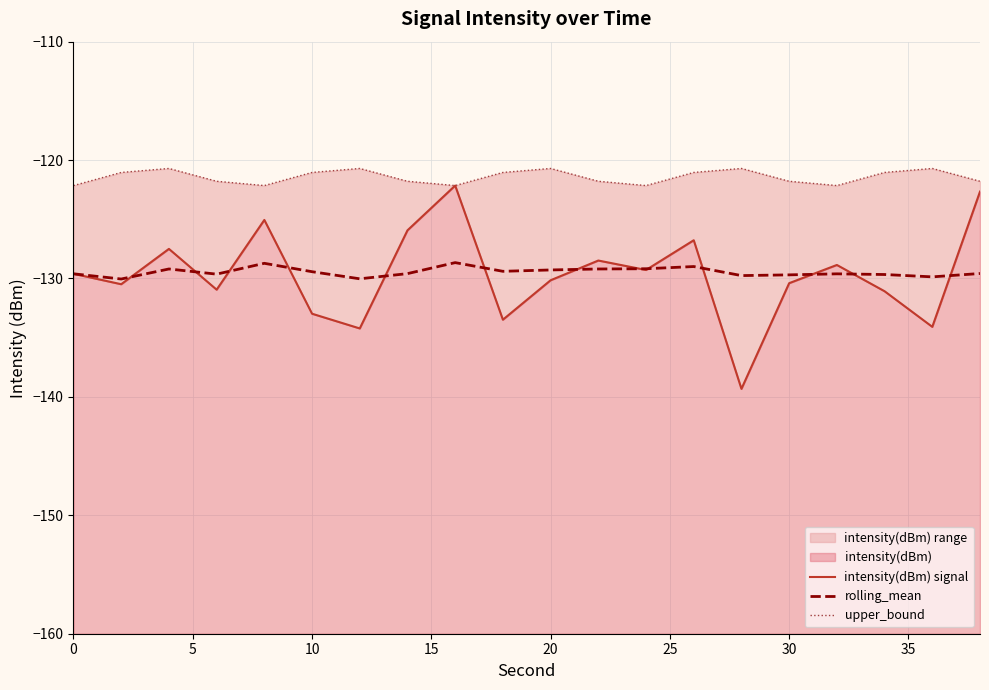

What is the value of the upper_bound point at the 2nd from the left?

-121.0